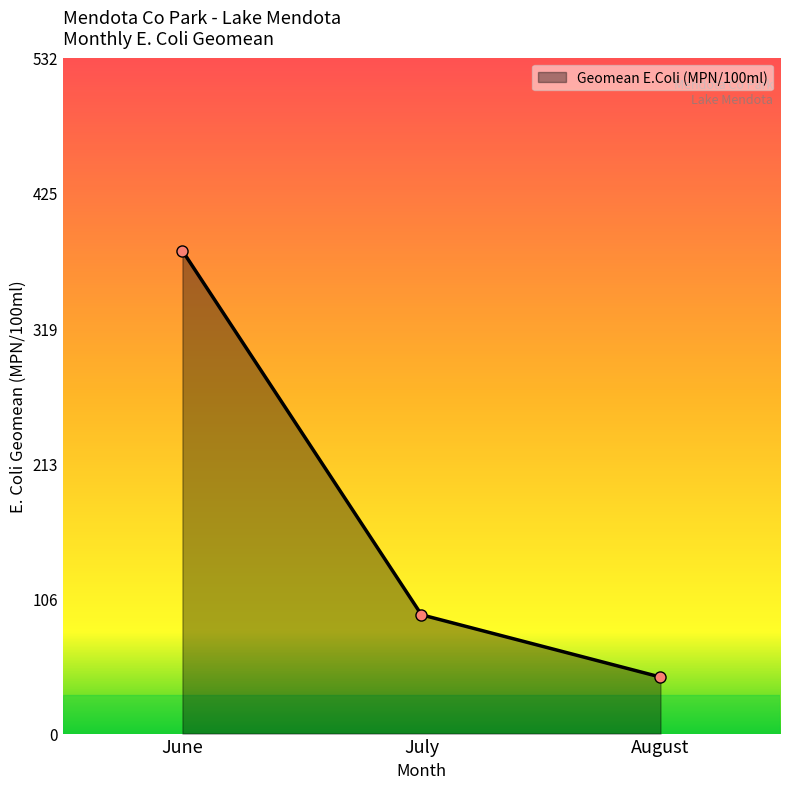

Which has a higher value, July or August?

July